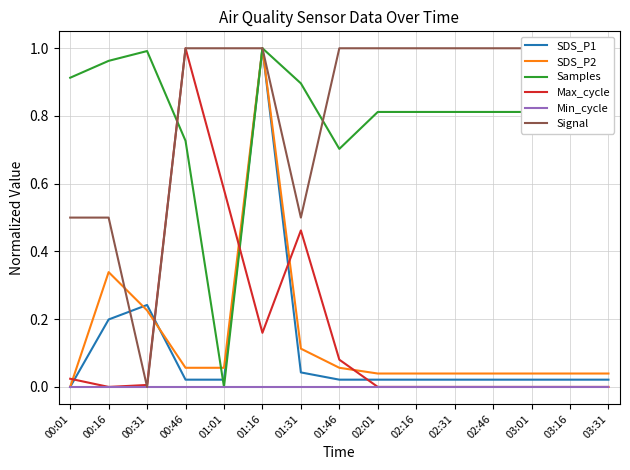

Does the chart display data point markers on the line(s)?

No